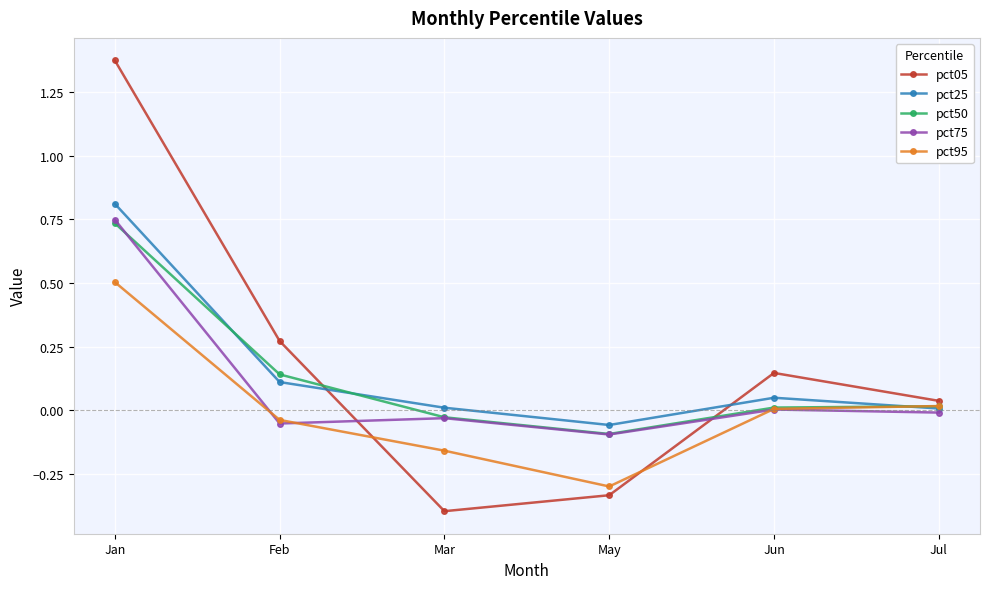

What are all the series names shown in the legend?

pct05, pct25, pct50, pct75, pct95